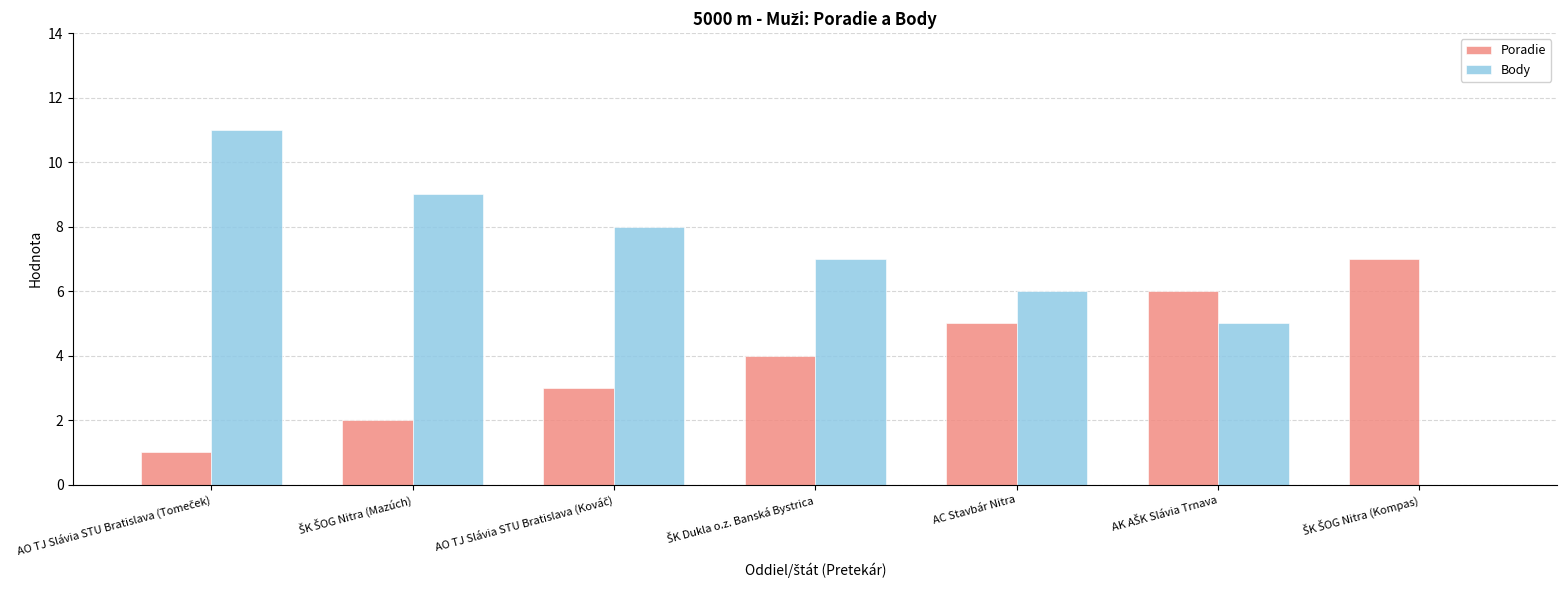

What is the average value of the Poradie series?

4